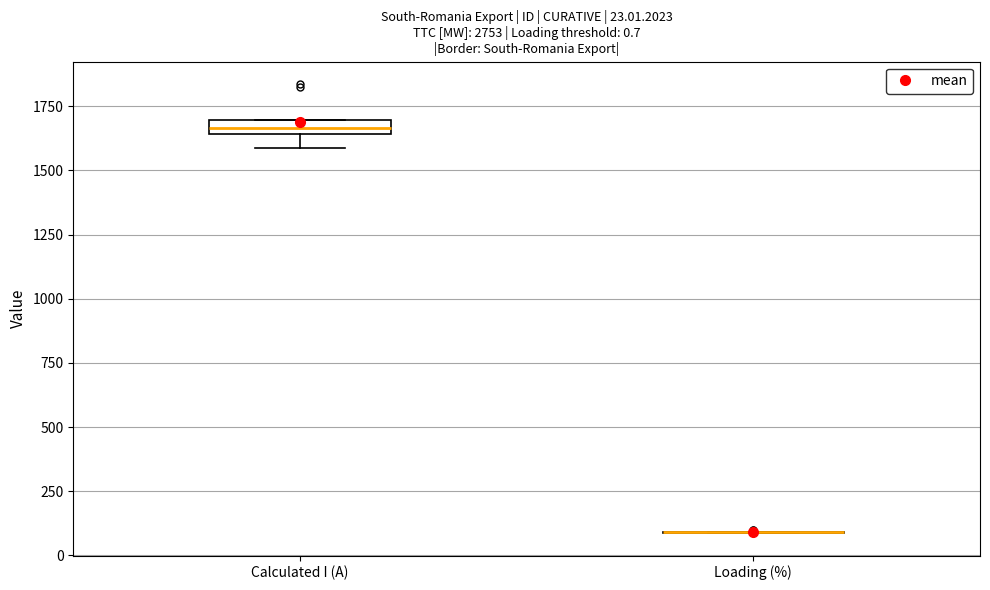

Which box is the tallest, from its lower edge to its upper edge?

Calculated I (A)